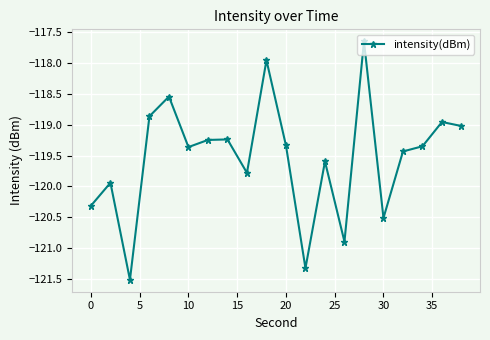

What is the difference between the maximum and minimum values?

3.9